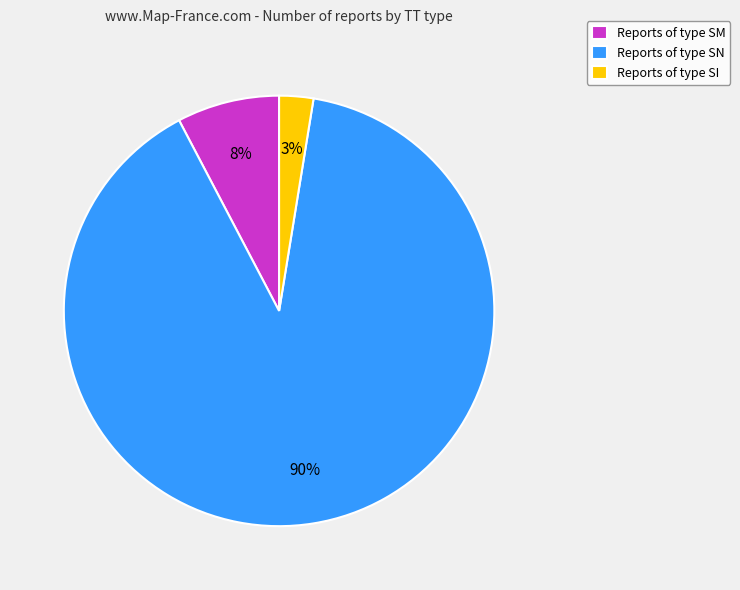

How many slices are in this pie chart?

3